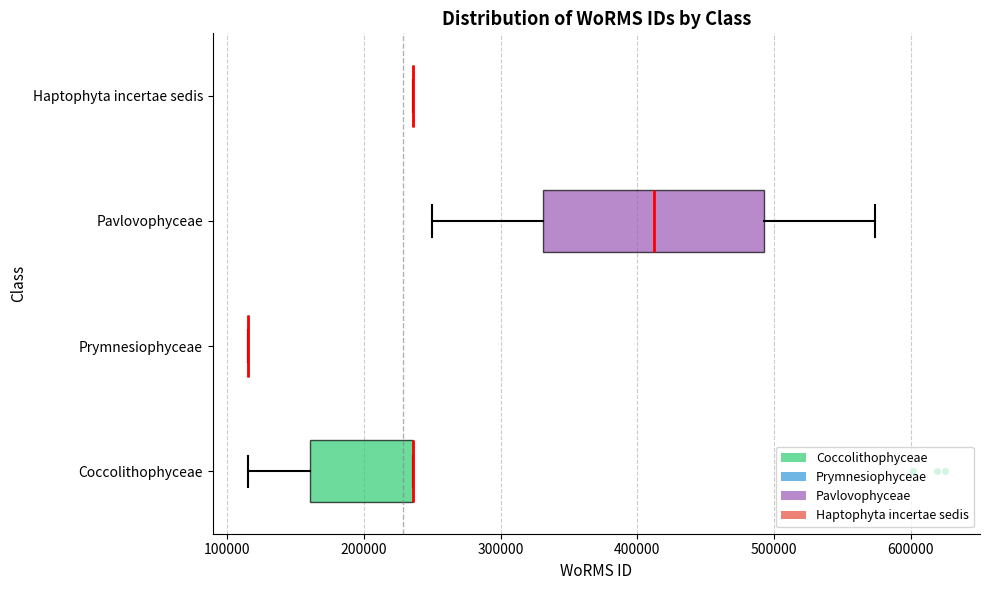

Reading bottom to top, transcribe this box plot: for each box, give where its median line is, the range the box spans, and where its two whiskers end, as read against the x-axis. The values are not printed on the chart, so give them approximately, as read against the axis.

Coccolithophyceae: median 240000 (drawn on the box's right edge), box 160000 to 240000, whiskers 120000 to 240000
Prymnesiophyceae: box collapsed to a line at 120000, whiskers 120000 to 120000
Pavlovophyceae: median 410000, box 330000 to 490000, whiskers 250000 to 570000
Haptophyta incertae sedis: box collapsed to a line at 240000, whiskers 240000 to 240000